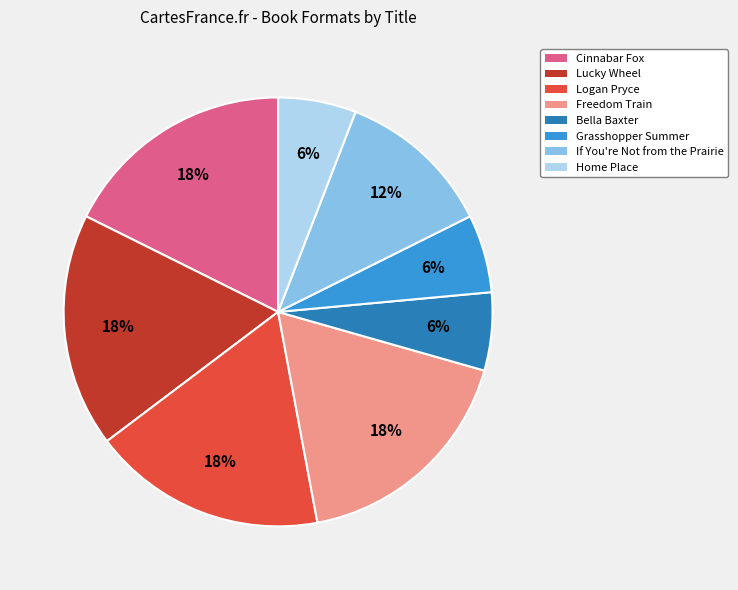

Is there any slice that represents more than half of the pie?

No